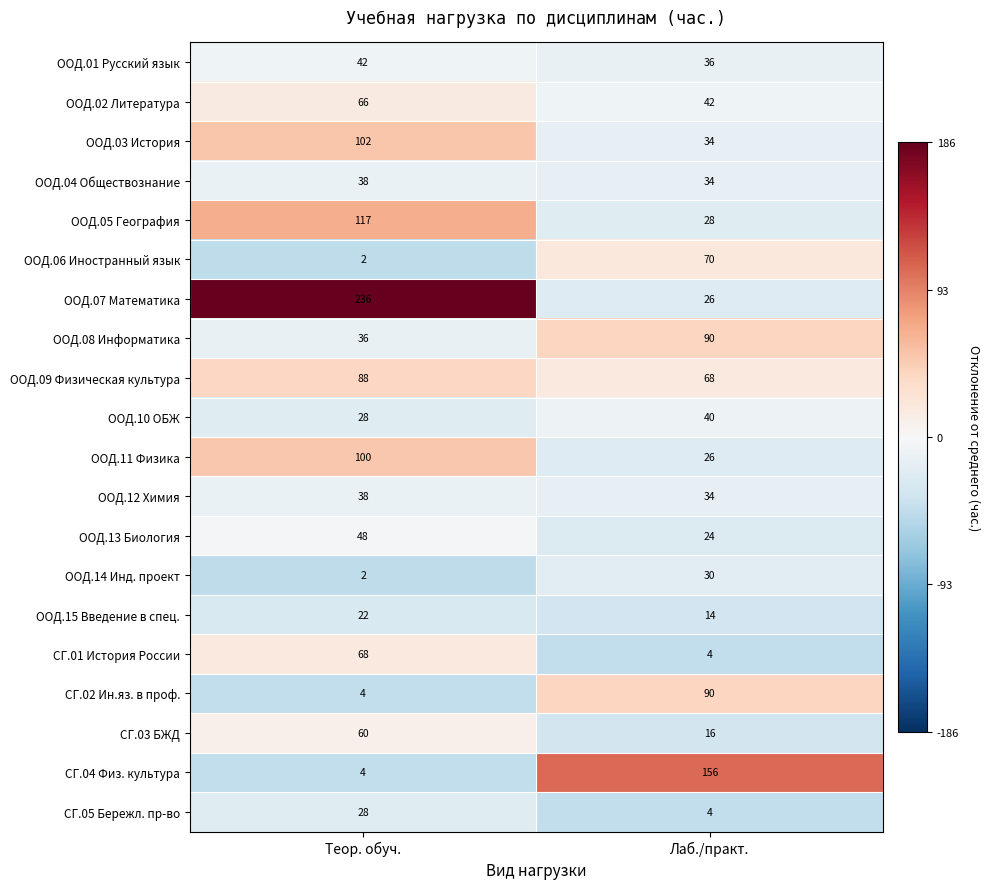

Rank the categories by ООД.09 Физическая культура value from highest to lowest.

Теор. обуч., Лаб./практ.